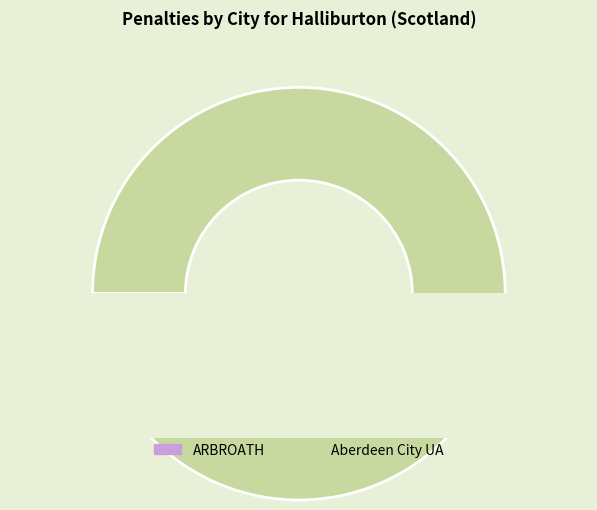

True or false: ARBROATH accounts for 1% of the total.

False